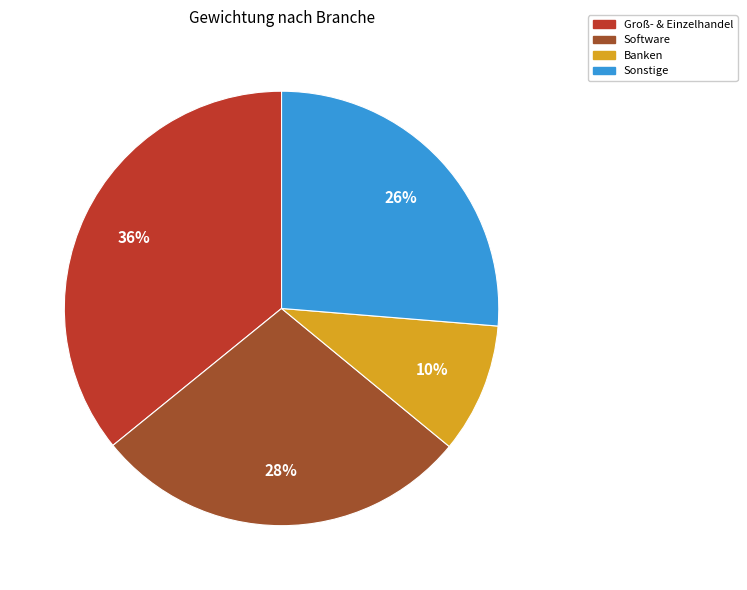

To the nearest percent, what is the average slice percentage?

25%